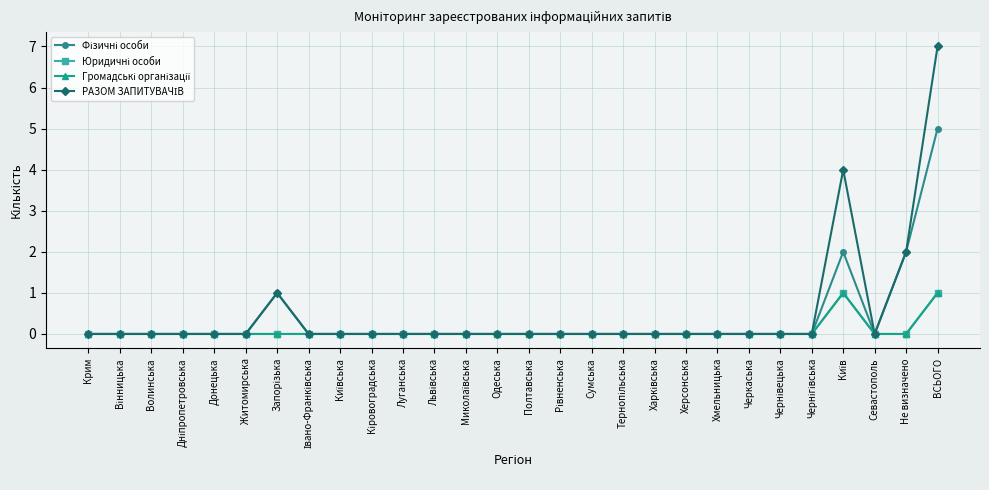

What is the difference between the maximum and second lowest values in the РАЗОМ ЗАПИТУВАЧІВ series?

7